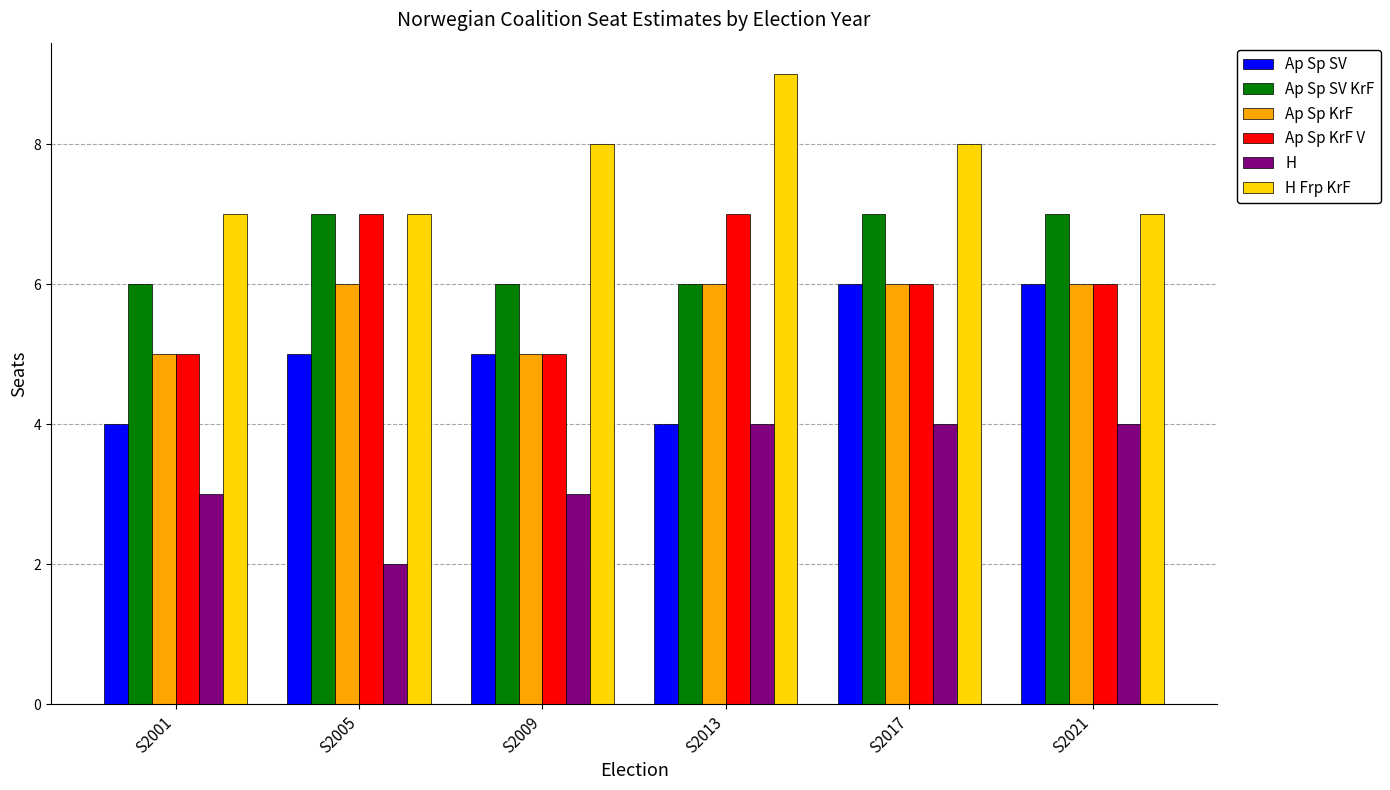

Reading left to right, extract all data points from this chart.

Ap Sp SV: S2001=4	S2005=5	S2009=5	S2013=4	S2017=6	S2021=6
Ap Sp SV KrF: S2001=6	S2005=7	S2009=6	S2013=6	S2017=7	S2021=7
Ap Sp KrF: S2001=5	S2005=6	S2009=5	S2013=6	S2017=6	S2021=6
Ap Sp KrF V: S2001=5	S2005=7	S2009=5	S2013=7	S2017=6	S2021=6
H: S2001=3	S2005=2	S2009=3	S2013=4	S2017=4	S2021=4
H Frp KrF: S2001=7	S2005=7	S2009=8	S2013=9	S2017=8	S2021=7